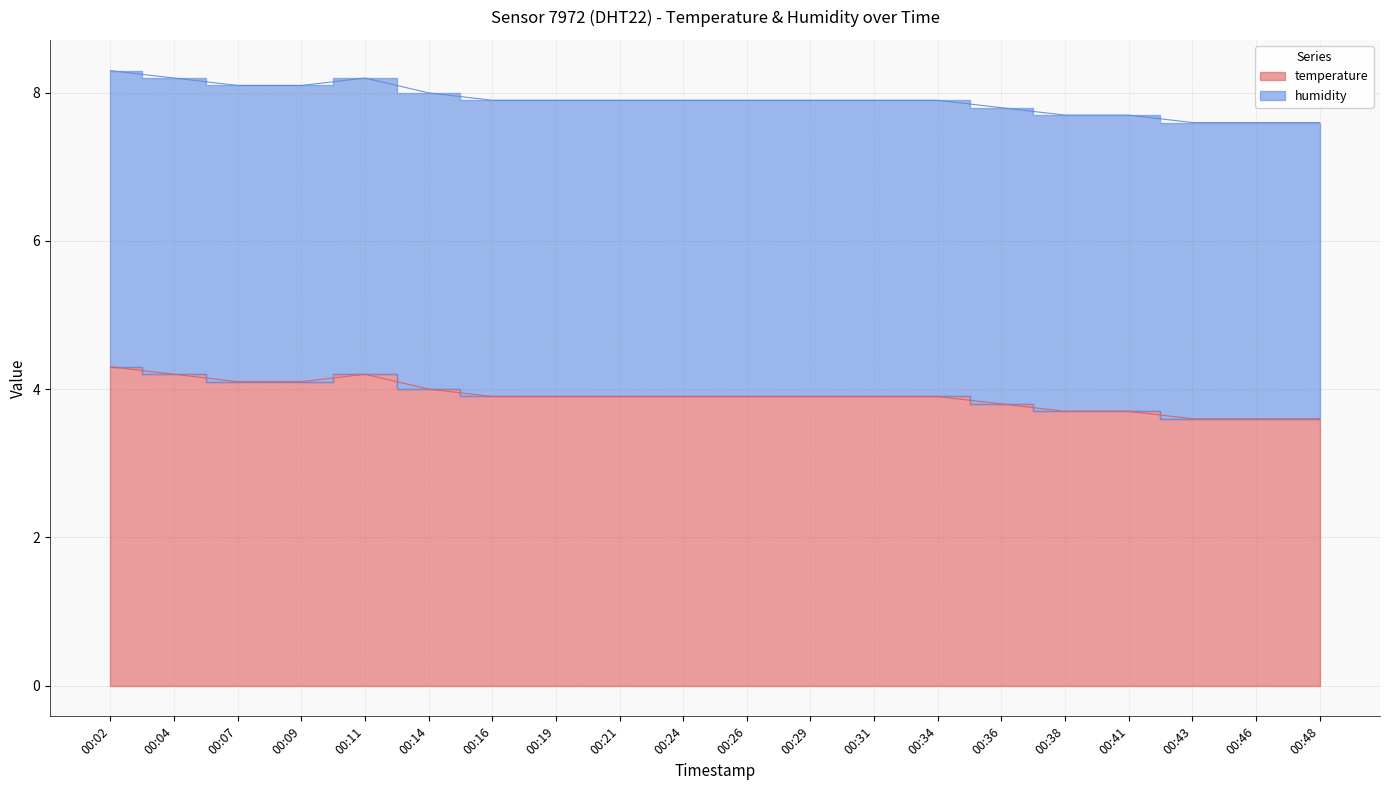

What is the sum of the values at 00:26 and 00:04?

8.1